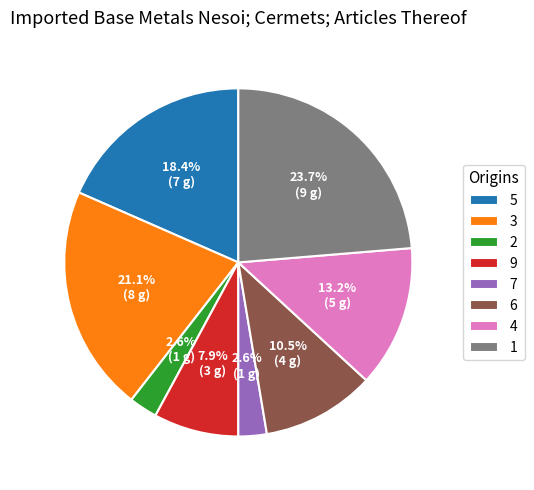

Is there a majority slice in this chart?

No